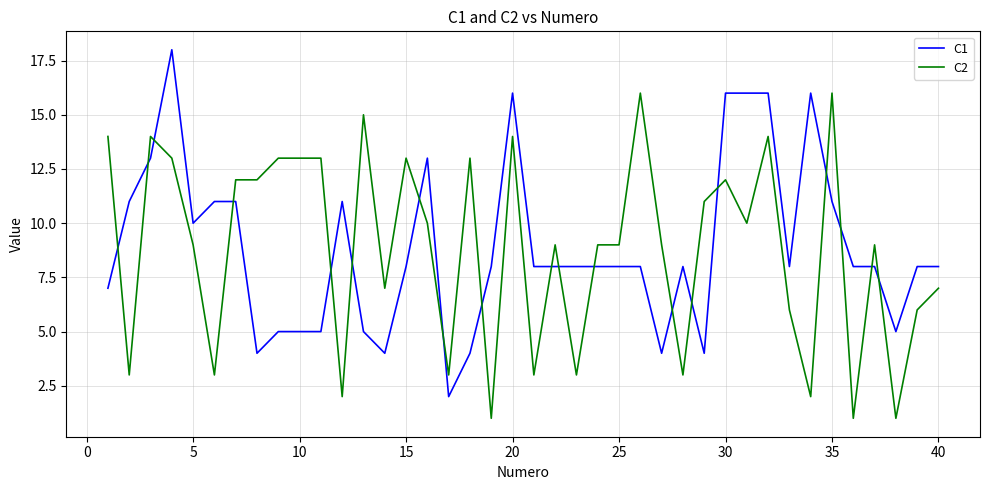

List the series in order of their peak value, highest first.

C1, C2